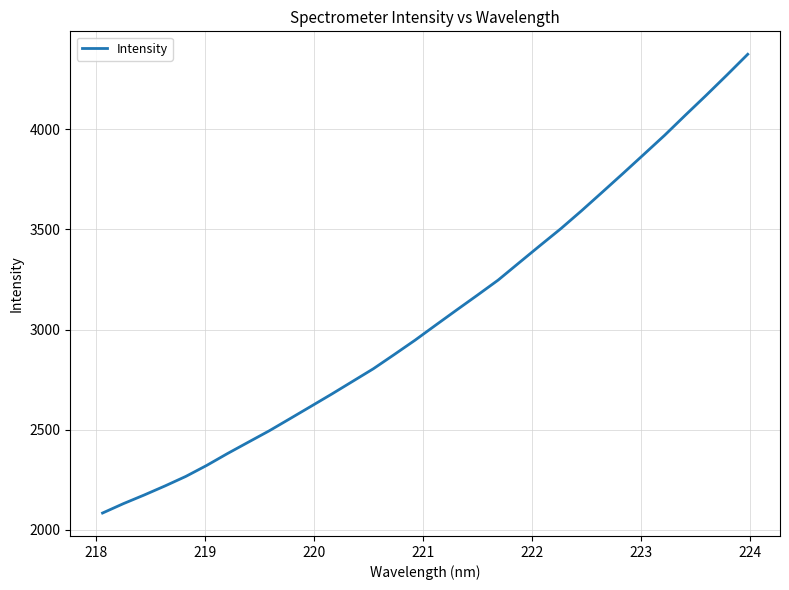

What is the maximum value shown in the chart?

4375.1